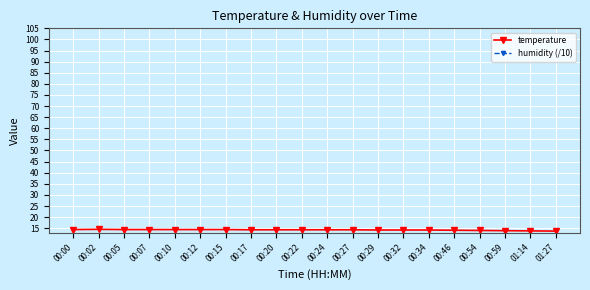

True or false: humidity (/10) has more than 0 points higher than both neighbors.

False